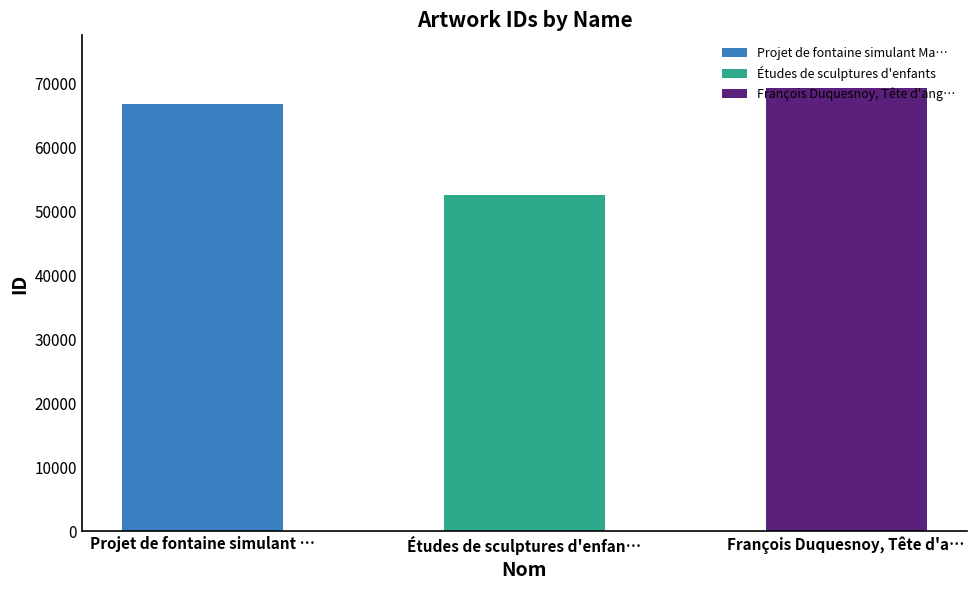

What is the change in value from Études de sculptures d'enfants to François Duquesnoy, Tête d'angelot?

+16620